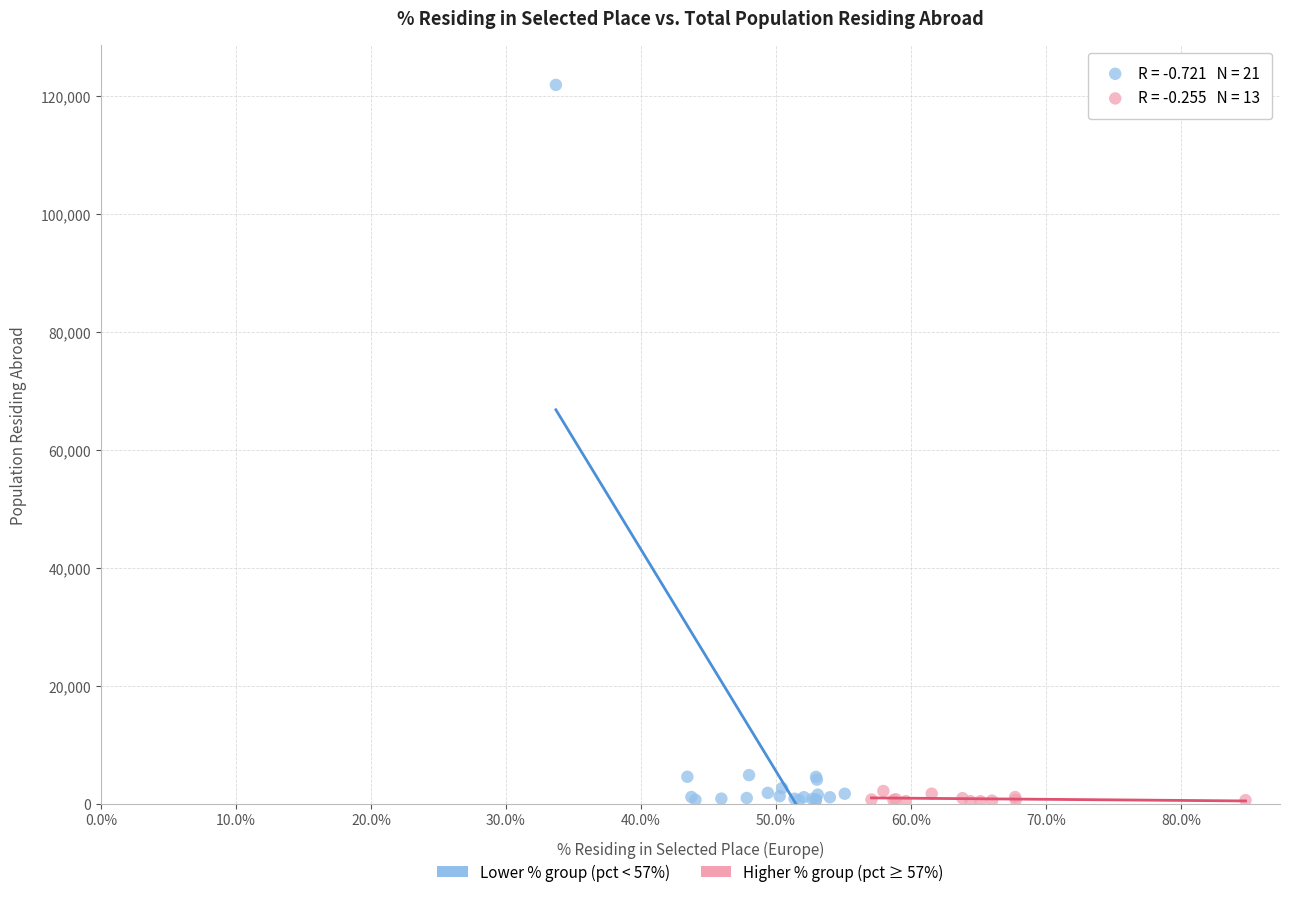

Which series contains the highest Y value?

Lower % group (pct < 57%)